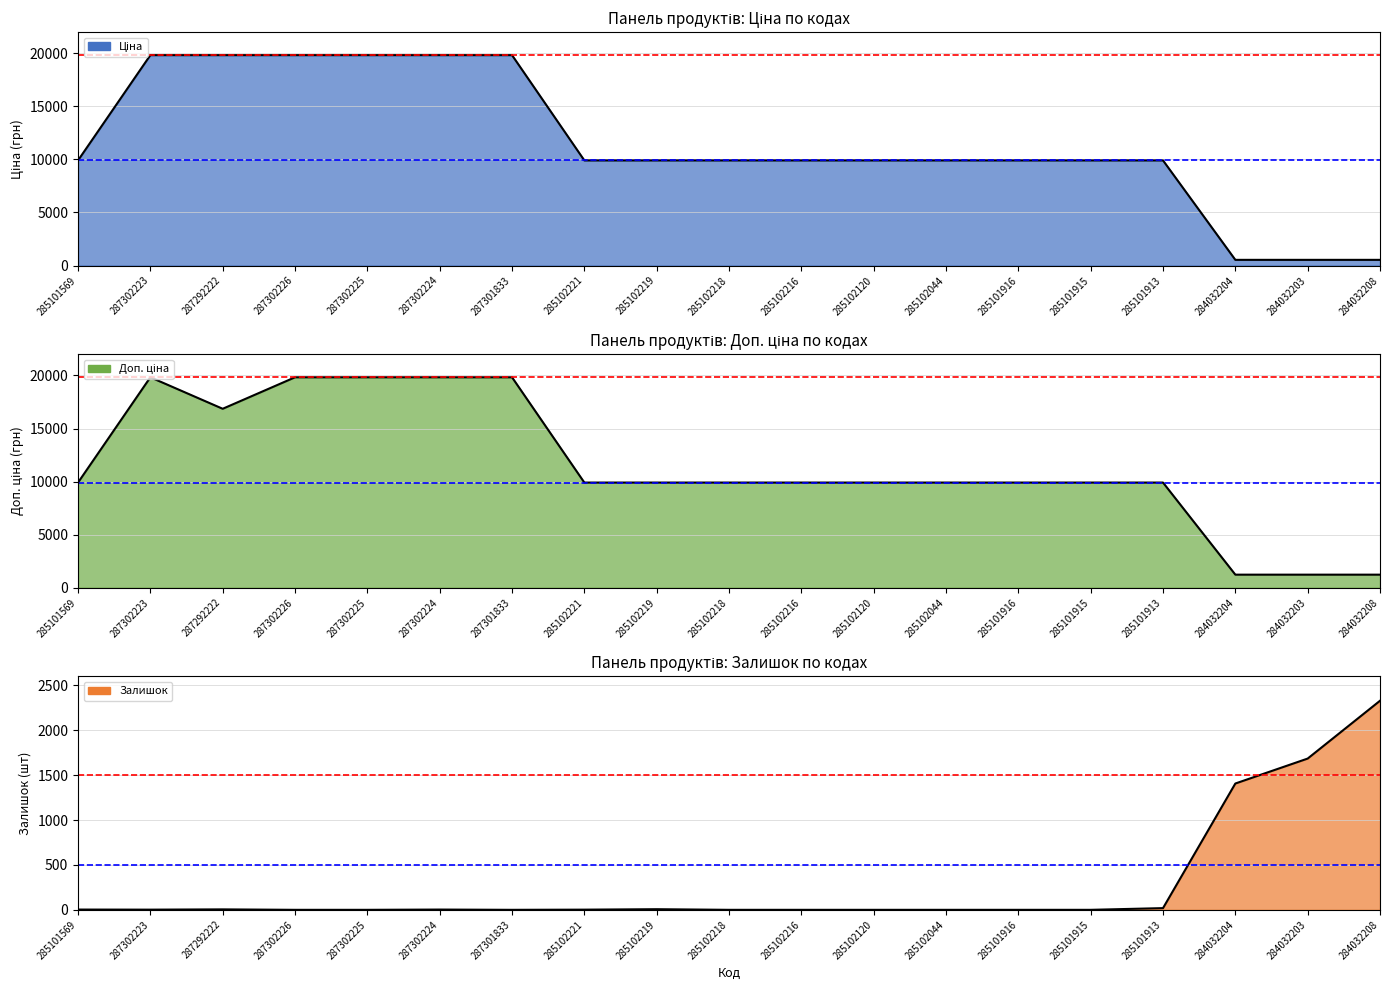

True or false: Add Price Line and Price Line cross at least once.

False